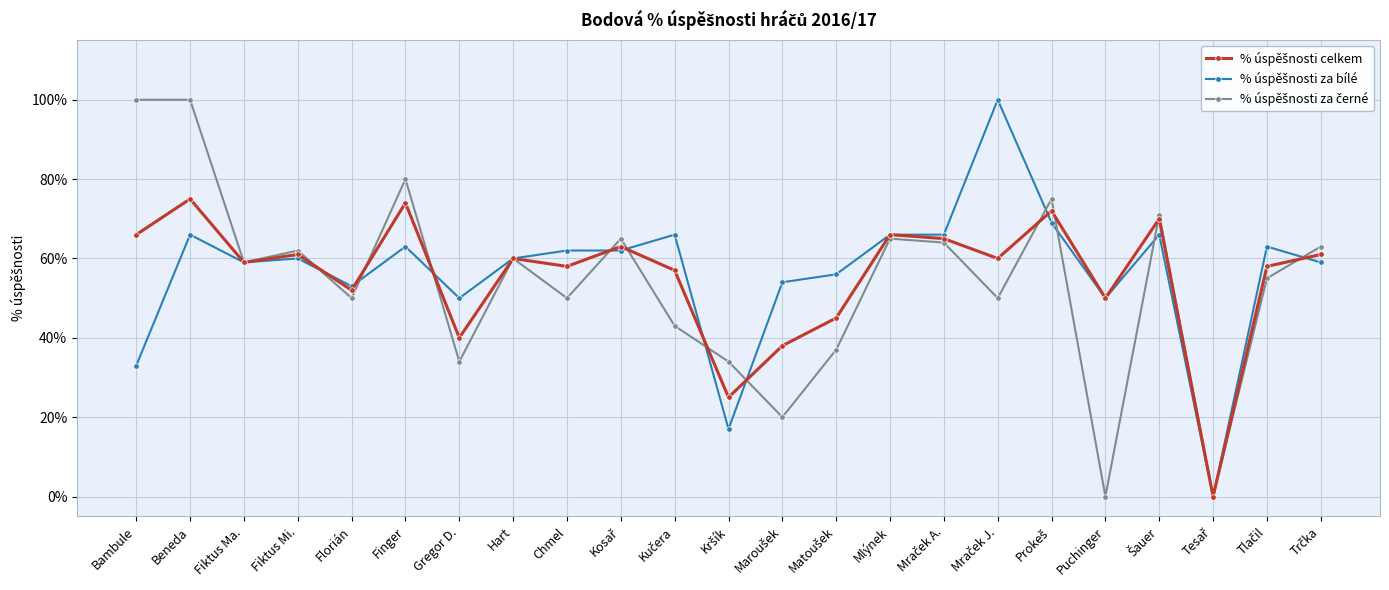

What is the maximum value shown in the chart?

100